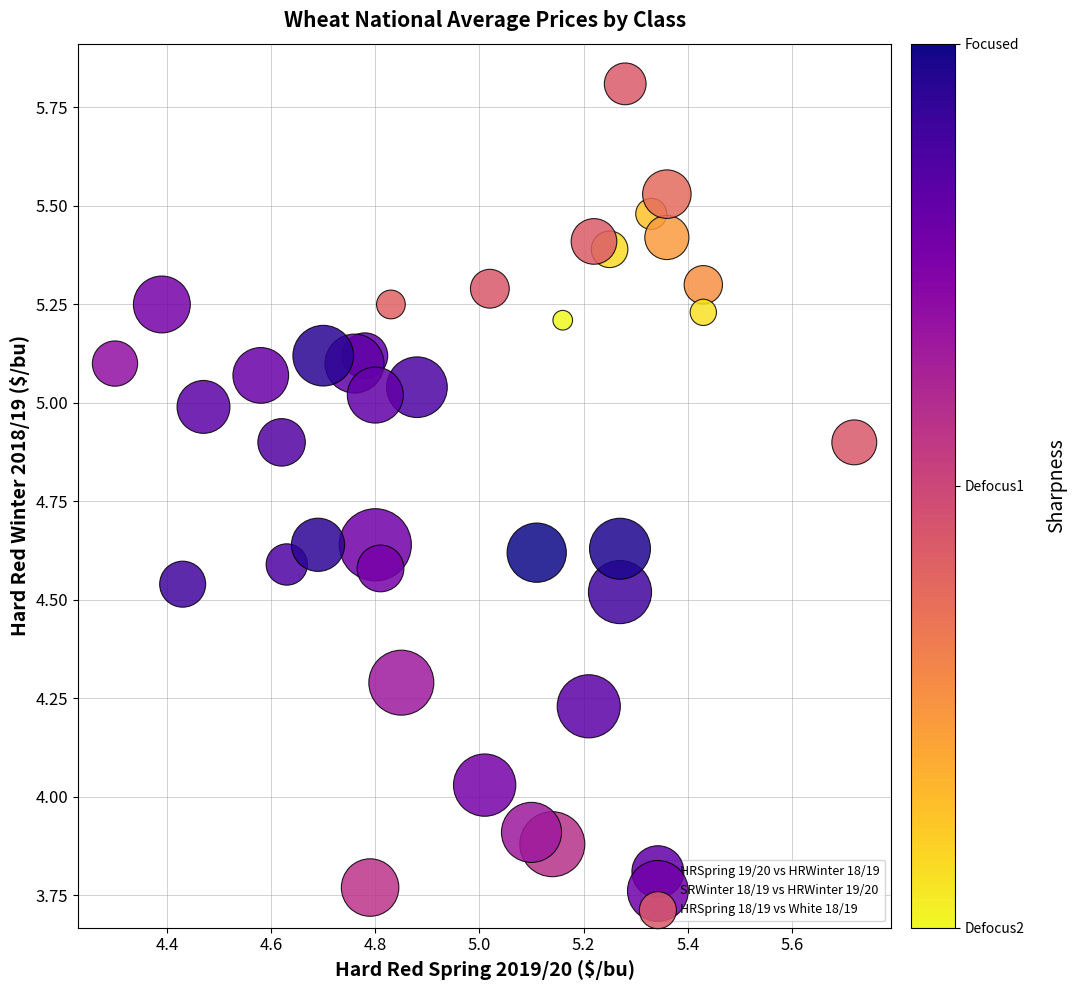

Which series reaches the maximum Y coordinate?

HRSpring 18/19 vs White 18/19